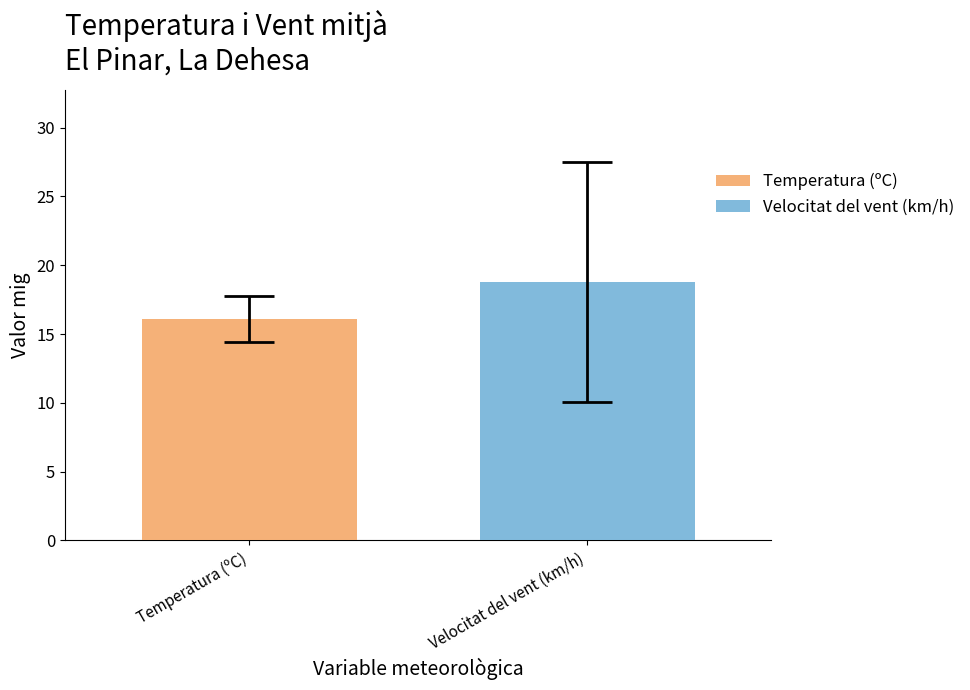

Which series has the widest spread of values?

Temperatura (ºC)